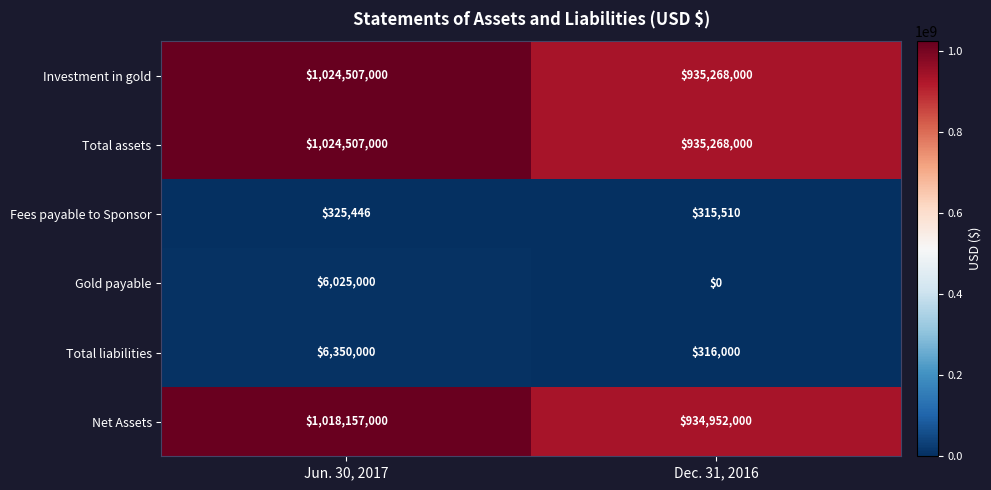

What is the approximate value of Gold payable at Jun. 30, 2017, to the nearest 50?

6025000